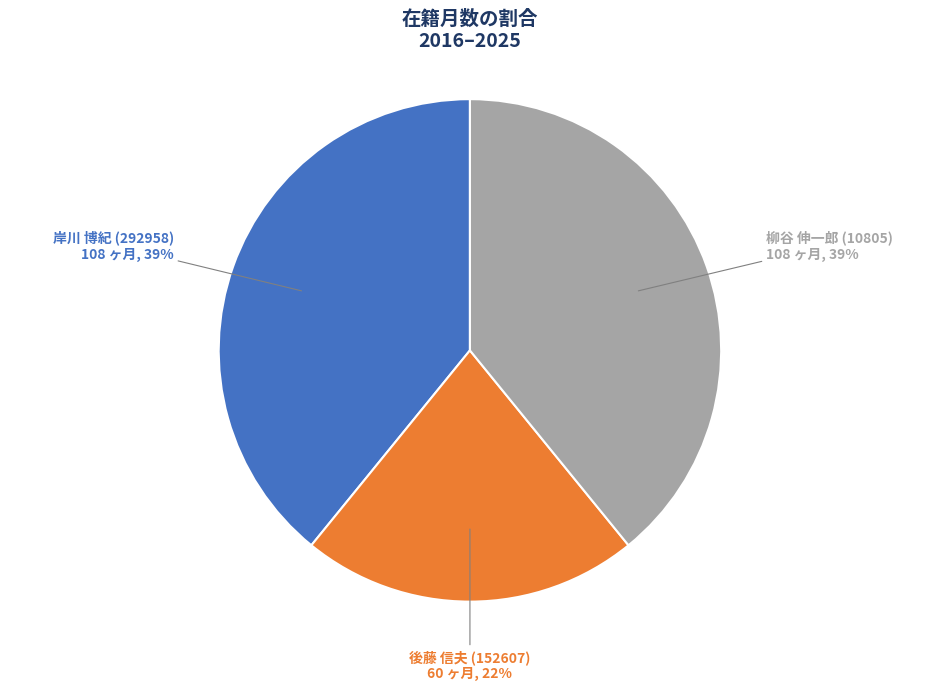

To the nearest percent, what is the average slice percentage?

33%